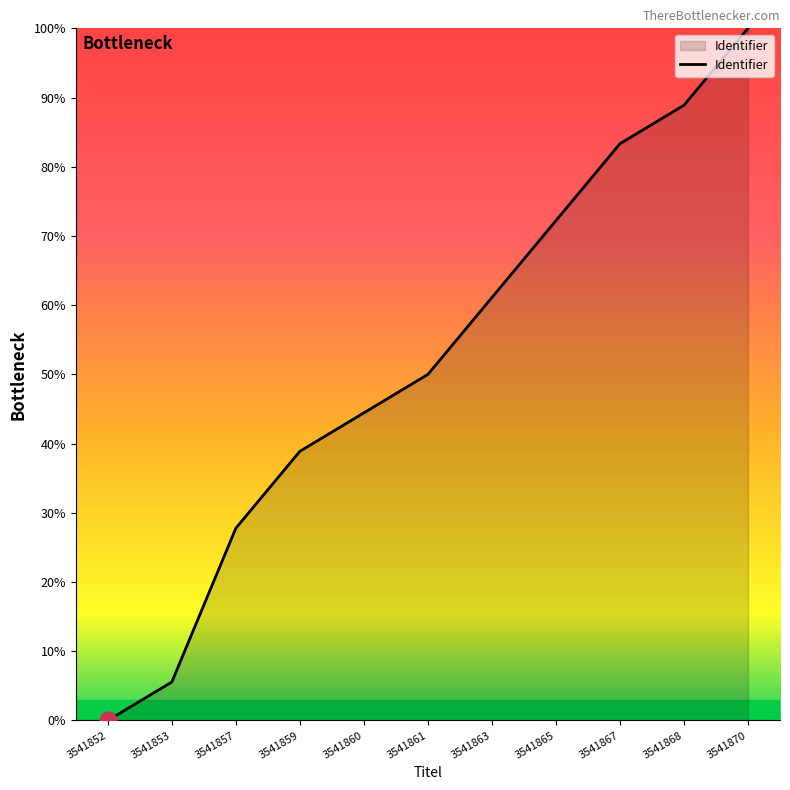

What is the approximate value at 3541867?

83.3